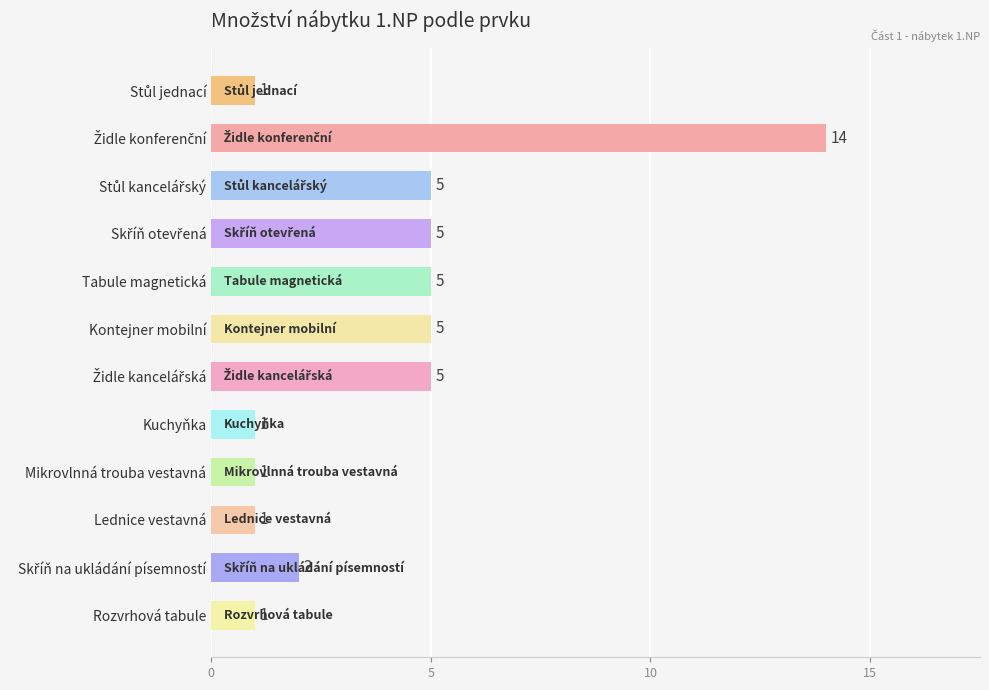

Are the bars grouped side by side (vs. stacked)?

No